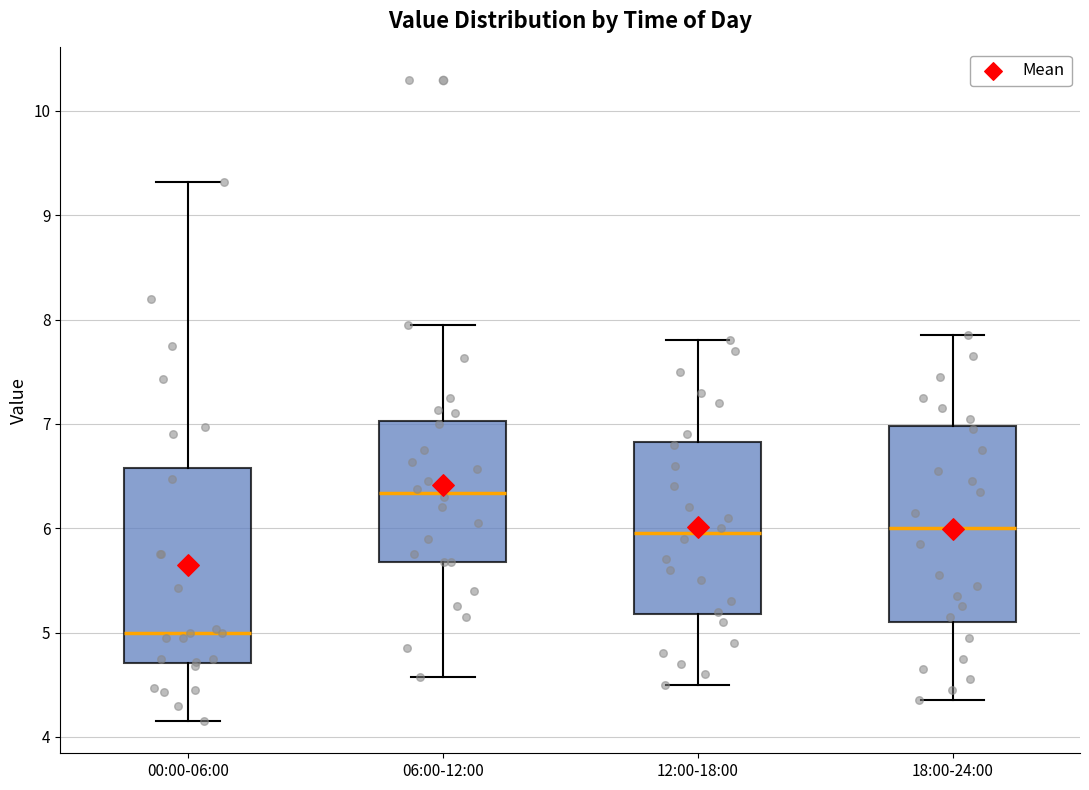

Reading left to right, transcribe this box plot: for each box, give where its median line is, the range the box spans, and where its two whiskers end, as read against the y-axis. The values are not printed on the chart, so give them approximately, as read against the axis.

00:00-06:00: median 5.0, box 4.7 to 6.6, whiskers 4.2 to 9.3
06:00-12:00: median 6.3, box 5.7 to 7.0, whiskers 4.6 to 8.0
12:00-18:00: median 6.0, box 5.2 to 6.8, whiskers 4.5 to 7.8
18:00-24:00: median 6.0, box 5.1 to 7.0, whiskers 4.4 to 7.9